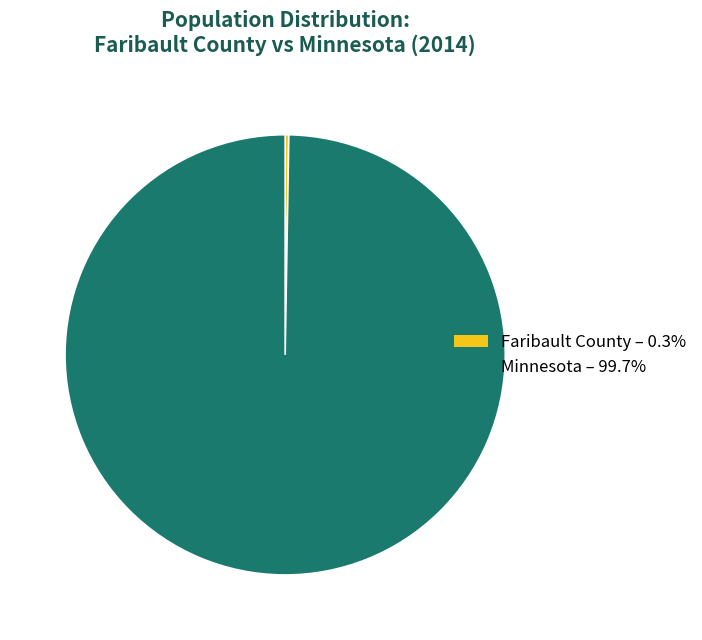

Does Minnesota – 99.7% represent more than half of the total?

Yes